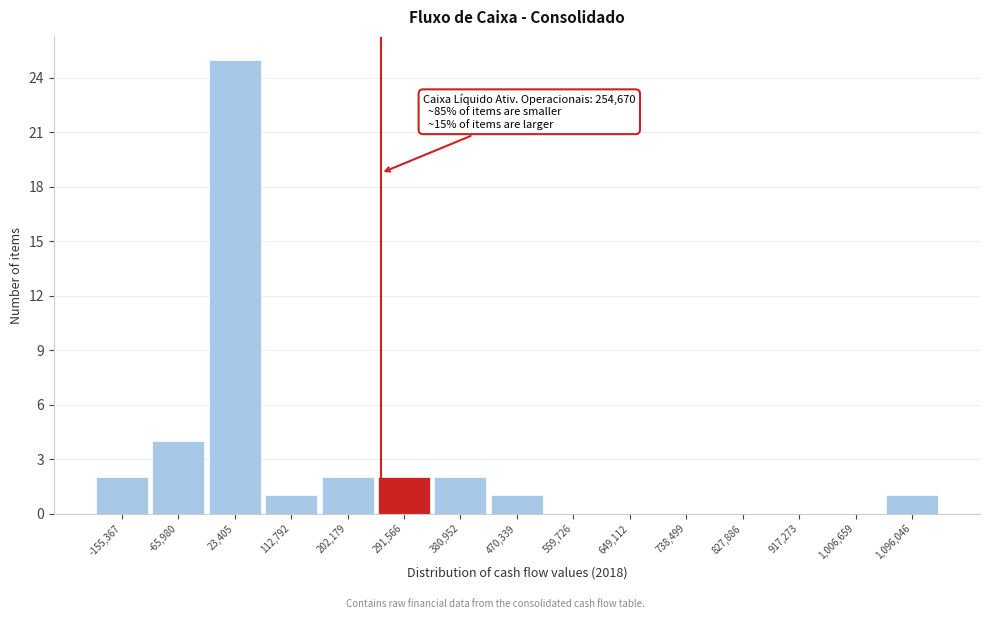

Over which range of the x-axis is the bar tallest?

-20000 to 70000